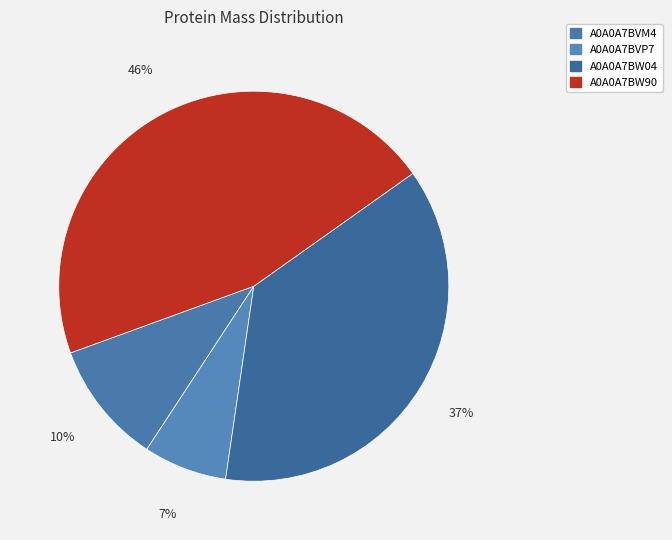

Is A0A0A7BVM4 the majority of the pie?

No